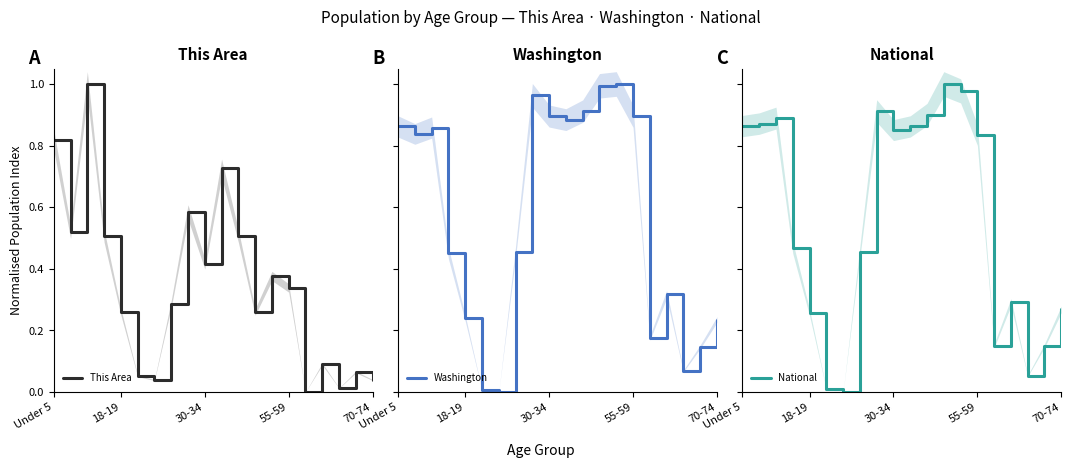

Which series ends up on top after the final intersection of This Area and Washington?

Washington